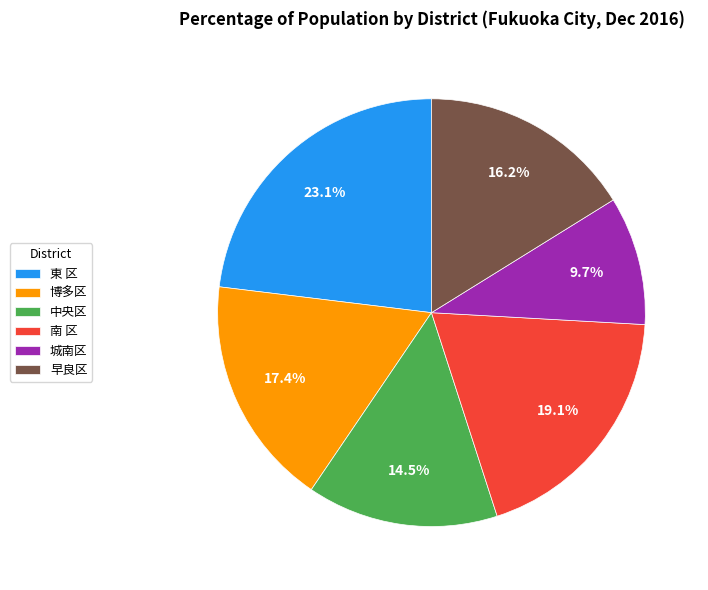

Which slice is the smallest?

城南区